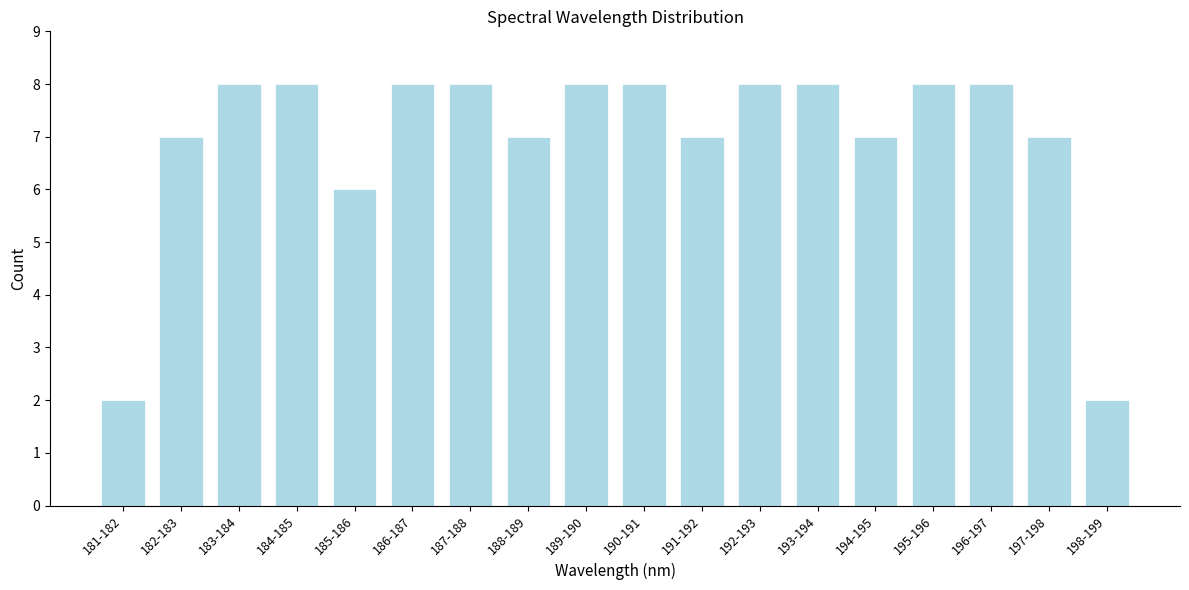

Reading left to right, transcribe all the data shown in this chart.

2	7	8	8	6	8	8	7	8	8	7	8	8	7	8	8	7	2